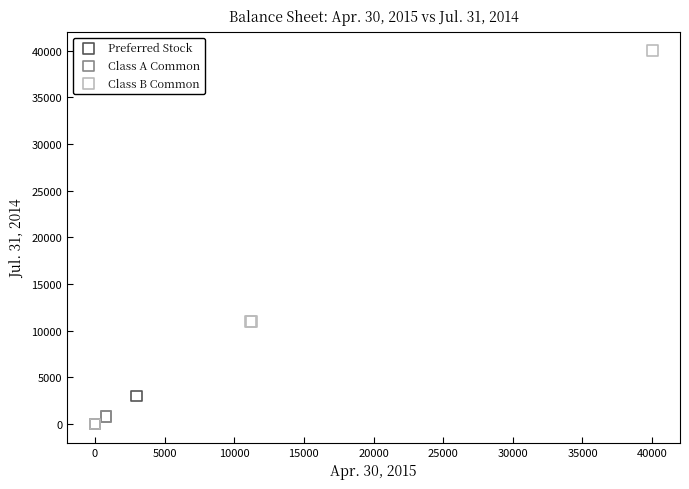

What are all the series names shown in the legend?

Preferred Stock, Class A Common, Class B Common